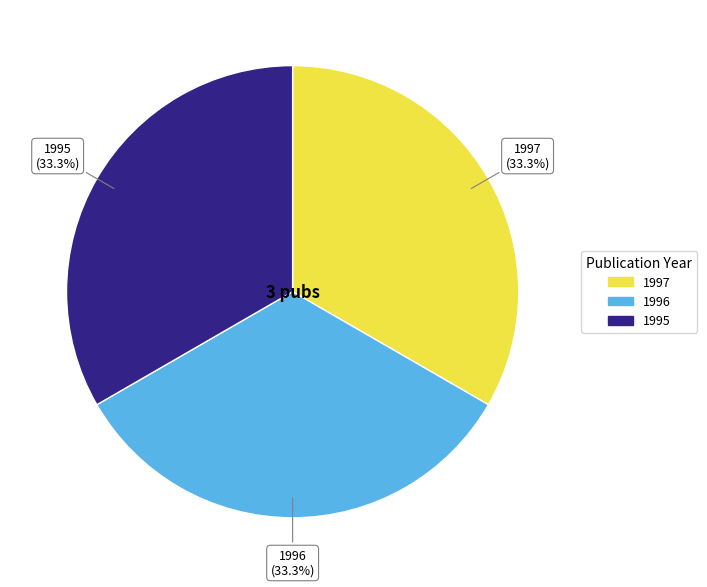

Is there any slice that represents more than half of the pie?

No